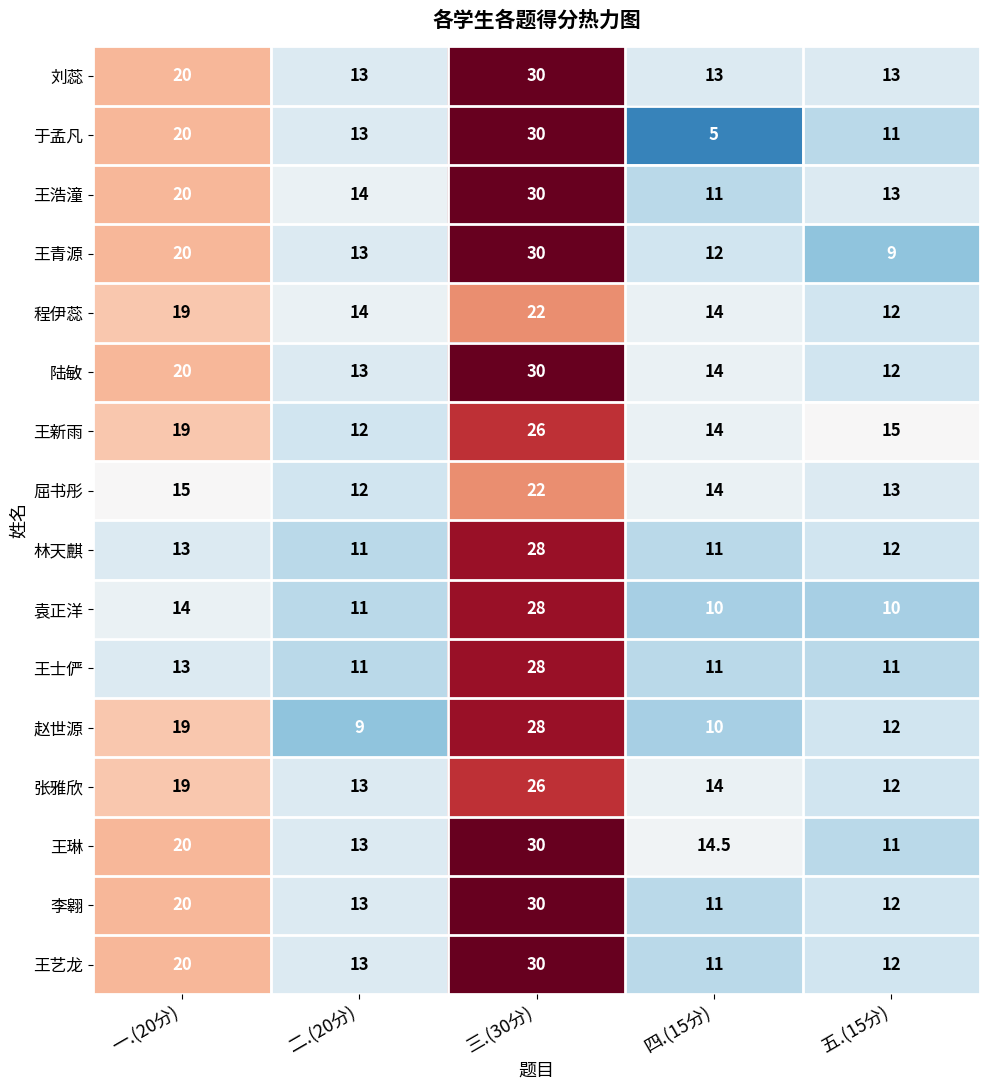

At how many categories does at least one series exceed 13?

5